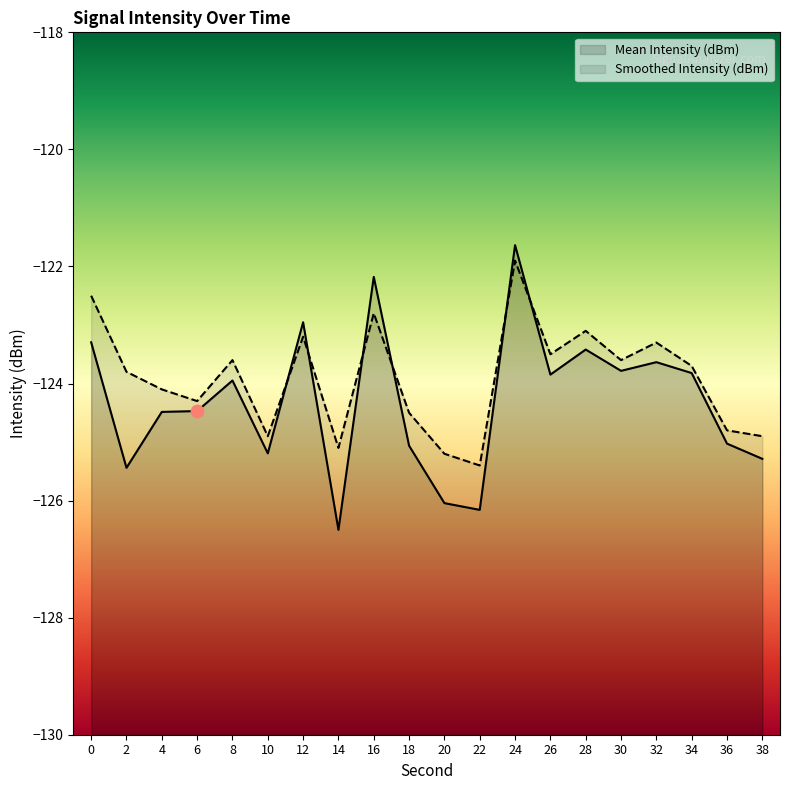

Which series has the widest spread of Y values?

Mean Intensity (dBm)